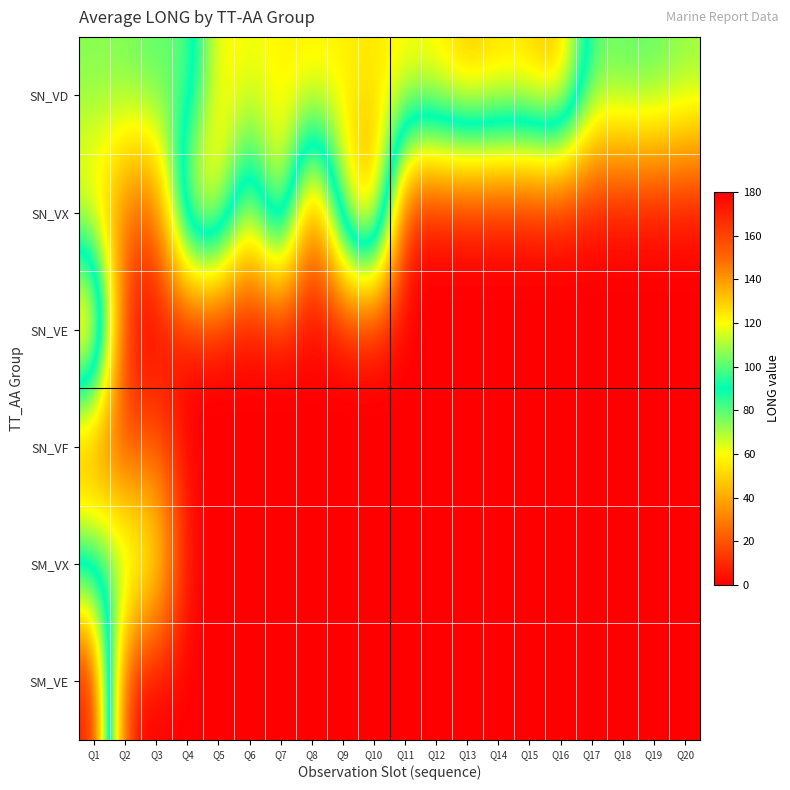

At which category is the sum across all series the highest?

Q1